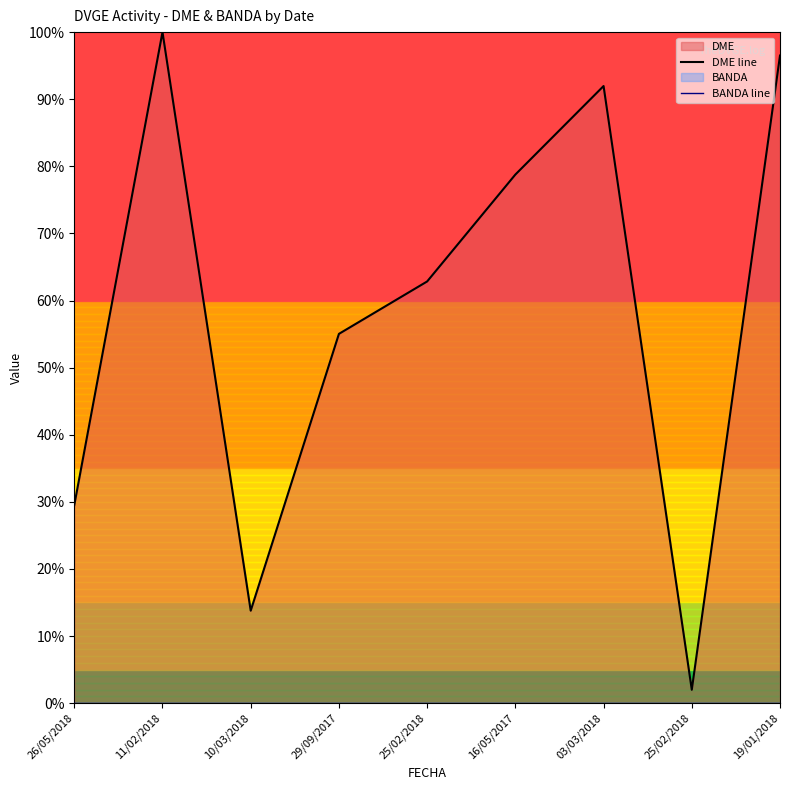

How many lines are shown in the chart?

2